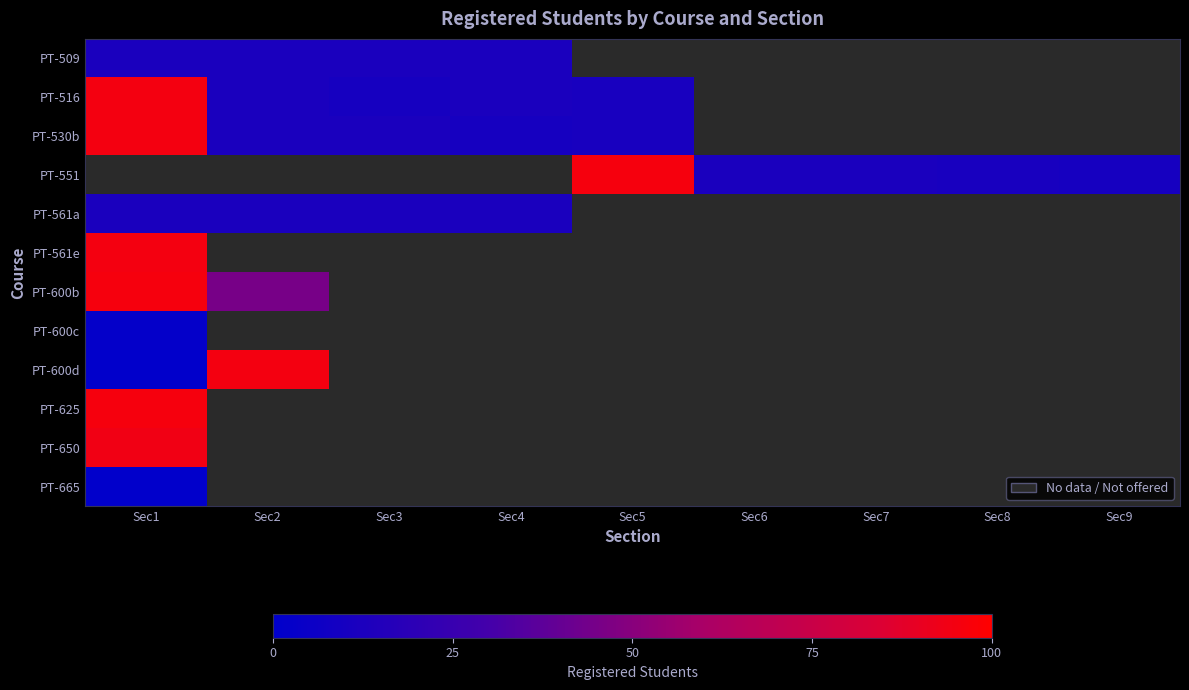

Rank the series by their maximum value, from lowest to highest.

PT-665, PT-509, PT-516, PT-530b, PT-551, PT-600c, PT-561a, PT-650, PT-561e, PT-600d, PT-600b, PT-625